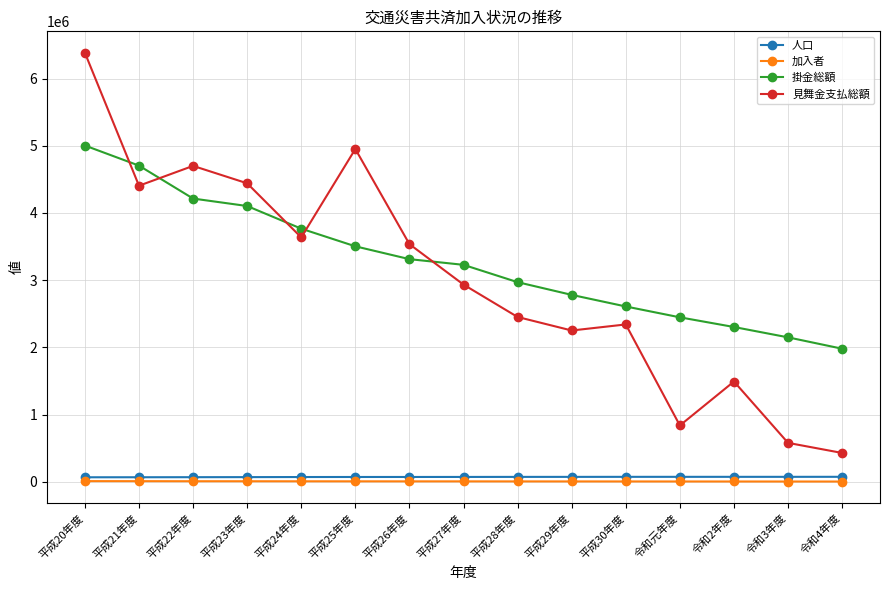

The 人口 series shows 68600 at 平成22年度. True or false?

True